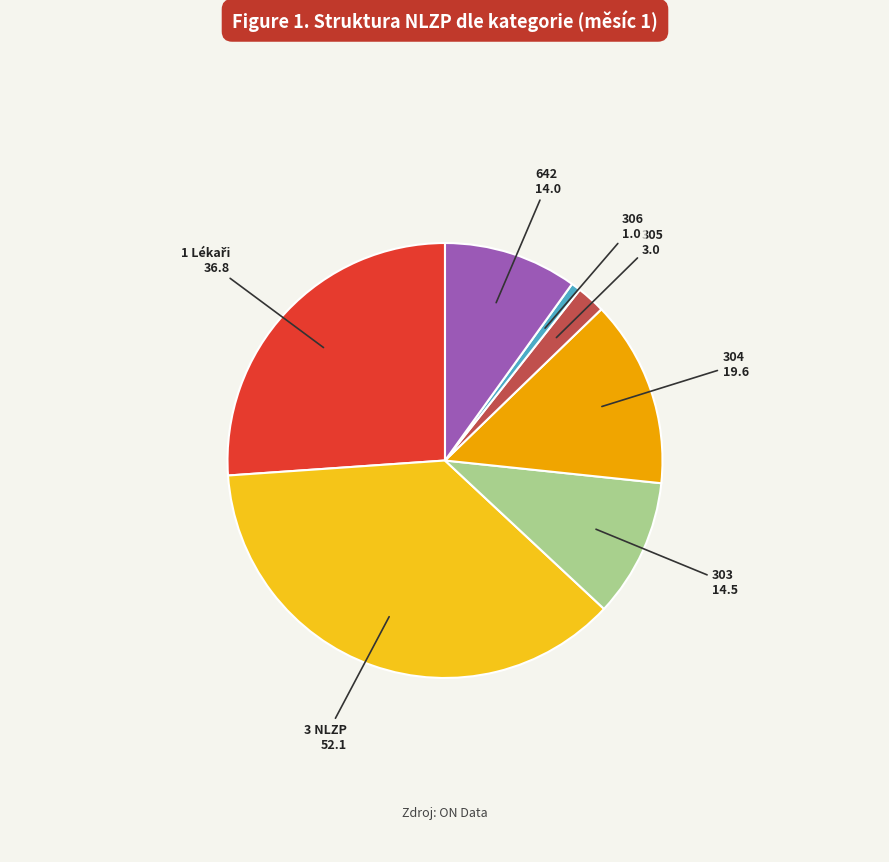

Does 303 account for over 50% of the chart?

No